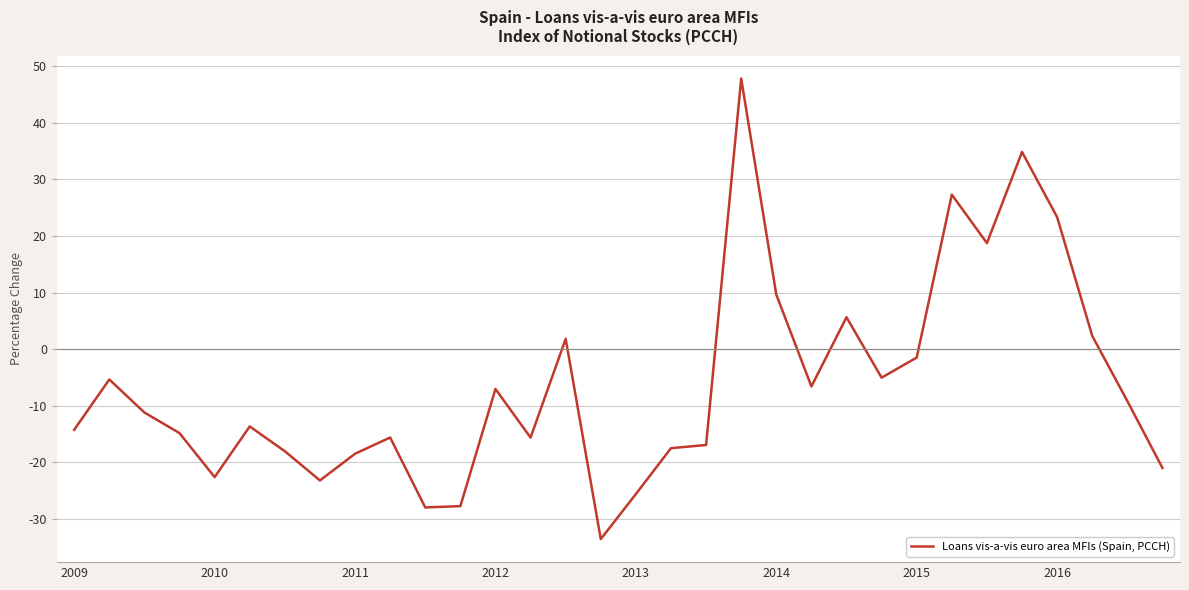

What is the difference between the maximum and minimum values?

81.4